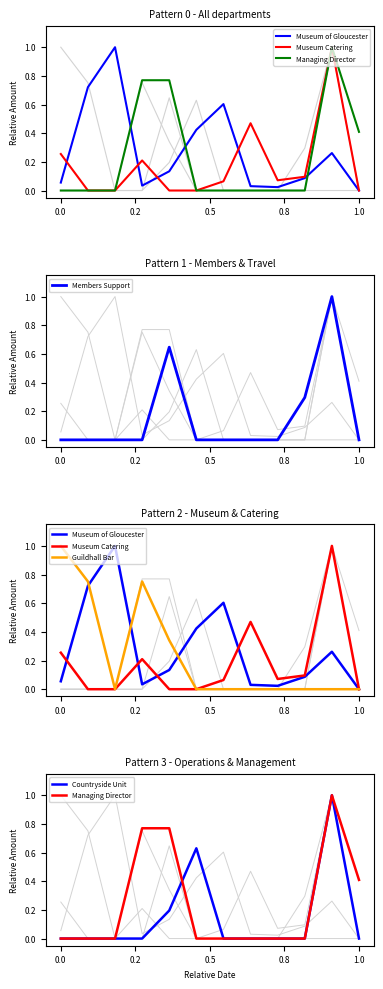

The Members Support series shows 0.0 at 0.0. True or false?

True